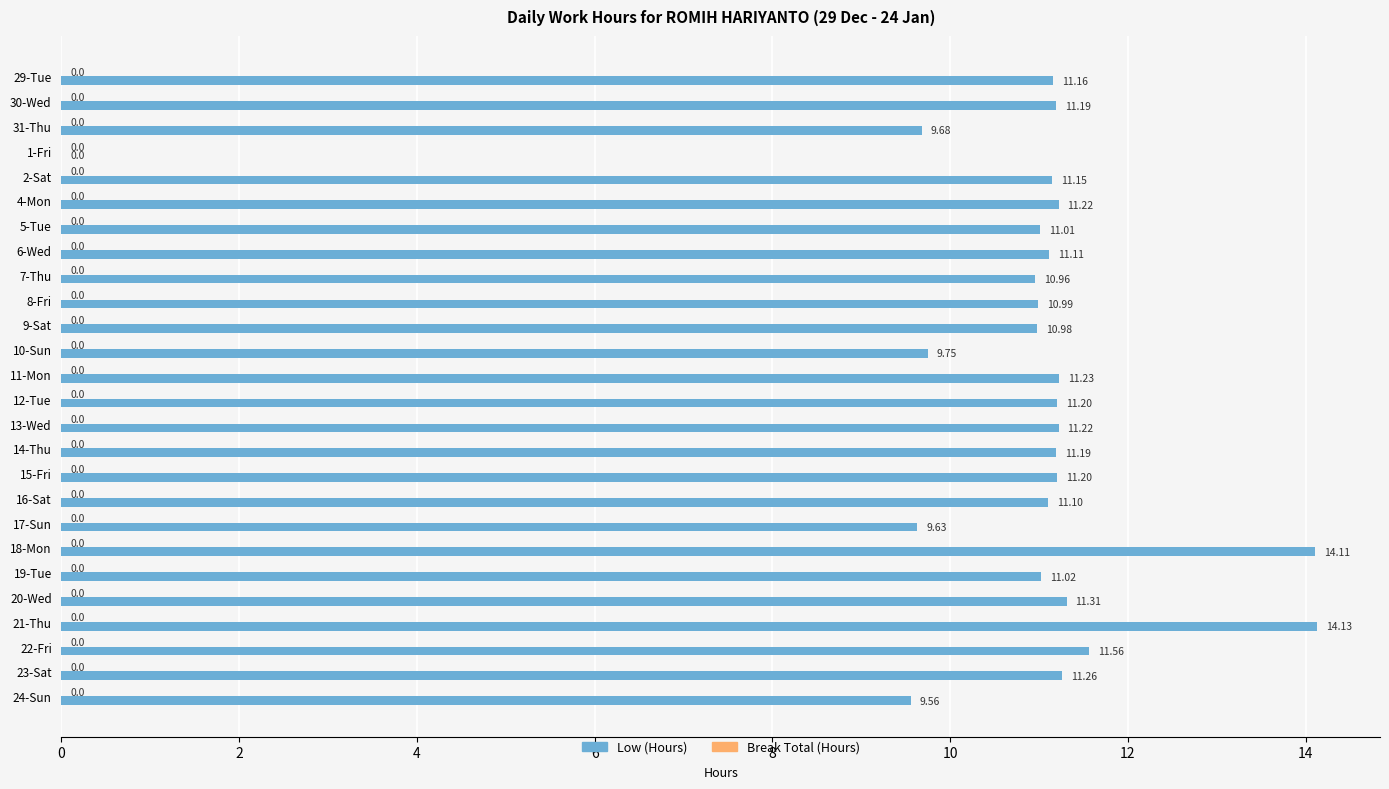

Are the bars horizontal?

Yes